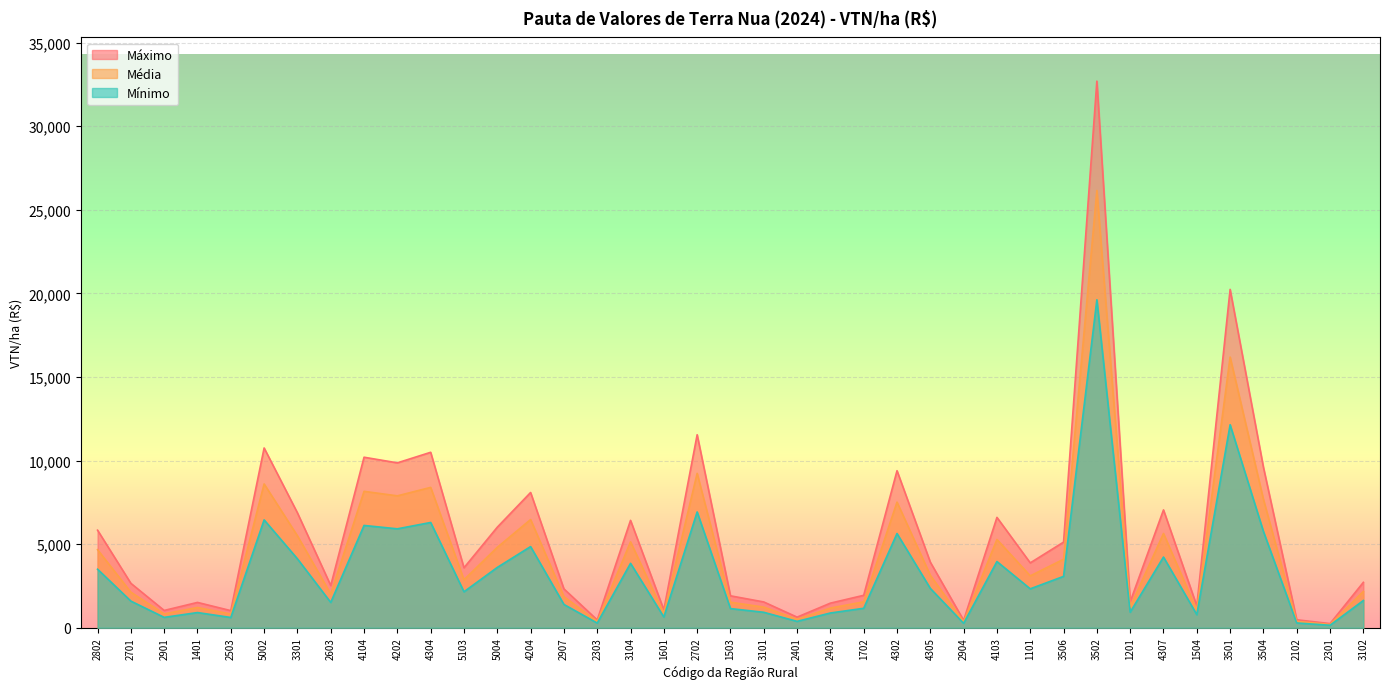

How many lines are shown in the chart?

3